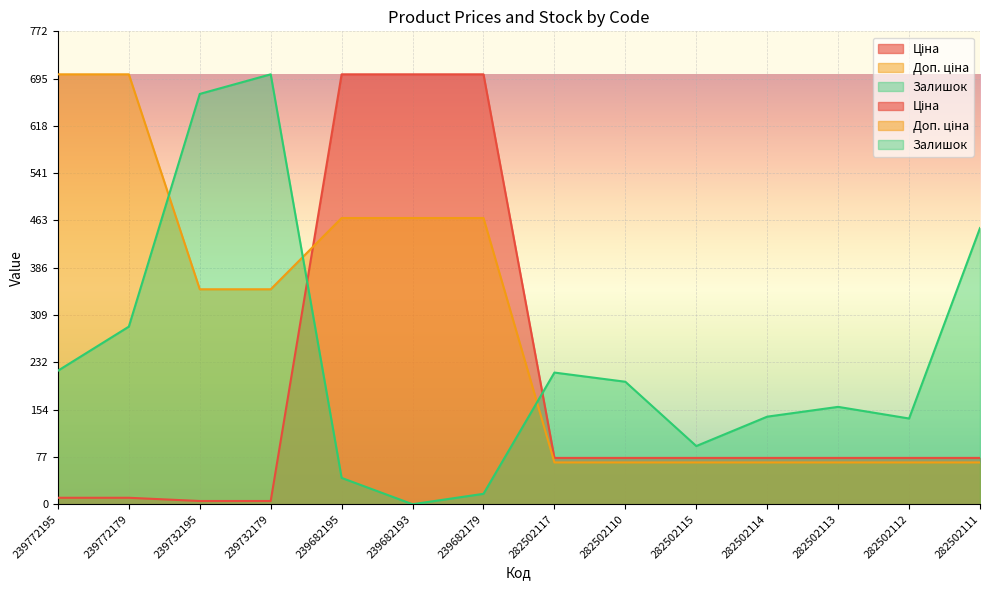

What is the difference between the highest and lowest values at 282502117?

146.8